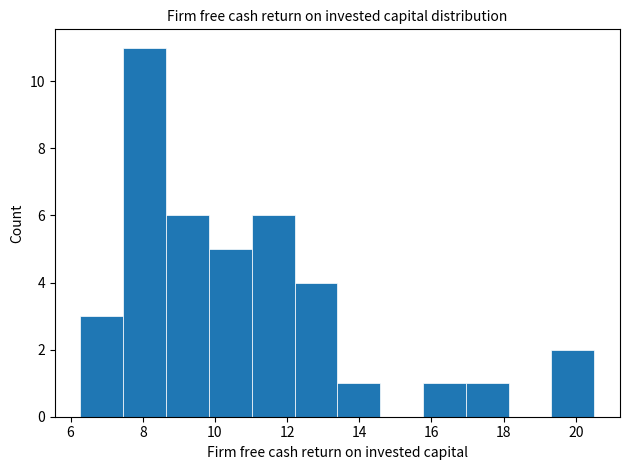

Reading left to right, transcribe this chart: for each bar, give the range it covers on the x-axis and its height. Neither the bar edges nor the heights are printed on the chart, so give them approximately, as read against the axes.

6.2 to 7.4: 3
7.4 to 8.6: 11
8.6 to 9.8: 6
9.8 to 11.0: 5
11.0 to 12.2: 6
12.2 to 13.4: 4
13.4 to 14.6: 1
14.6 to 15.8: 0
15.8 to 17.0: 1
17.0 to 18.2: 1
18.2 to 19.4: 0
19.4 to 20.6: 2